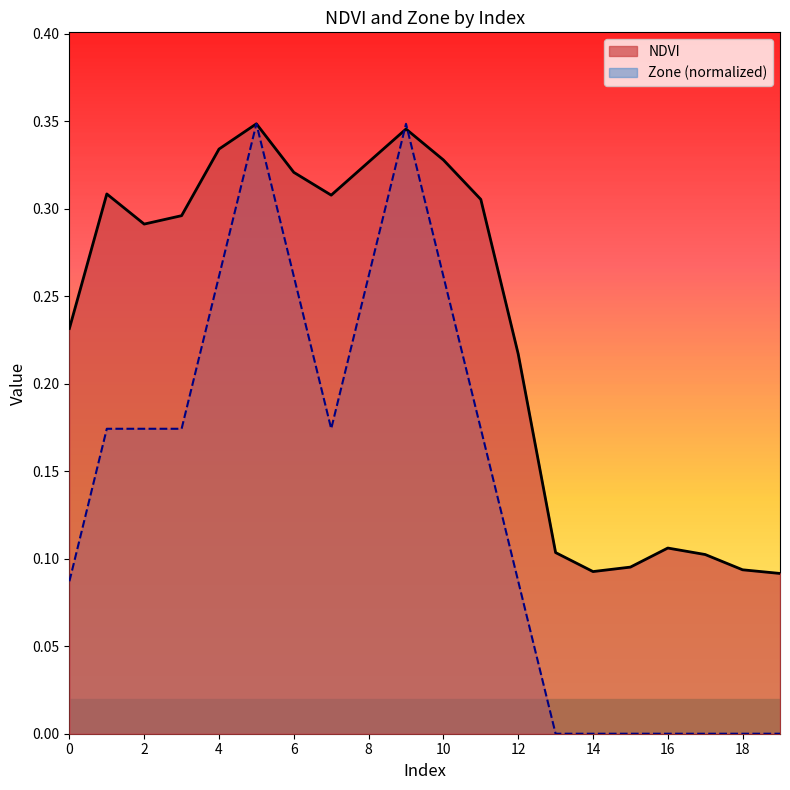

What is the spread (max minus min) of values at 18?

0.1